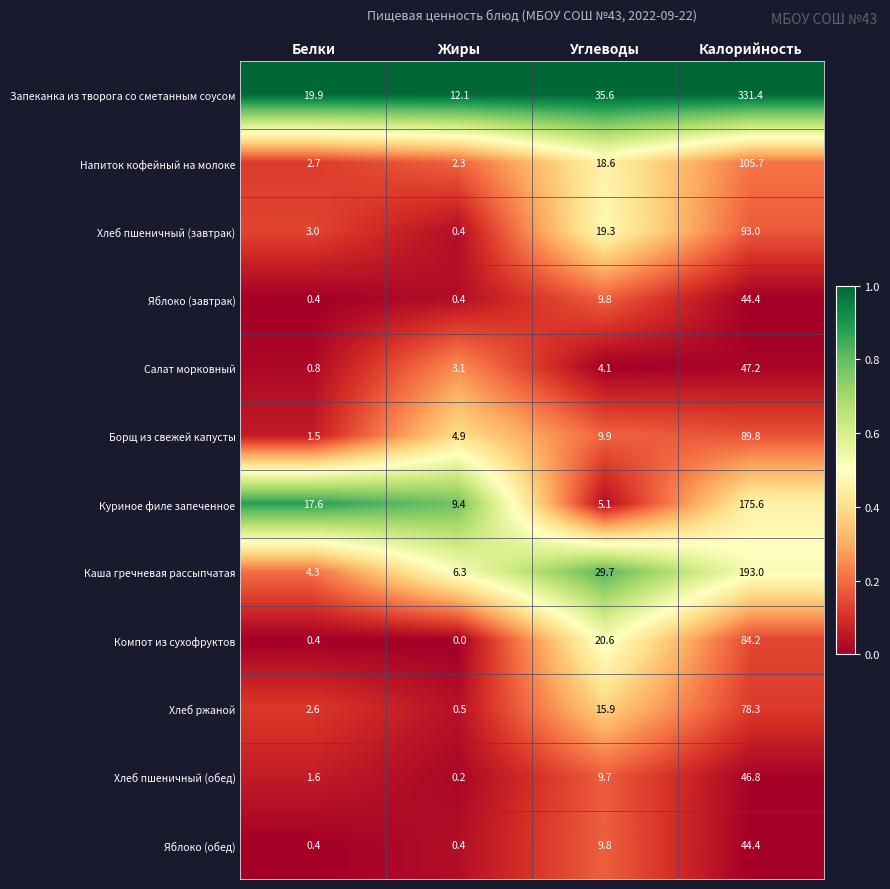

What is the spread (max minus min) of values at Углеводы?

31.5